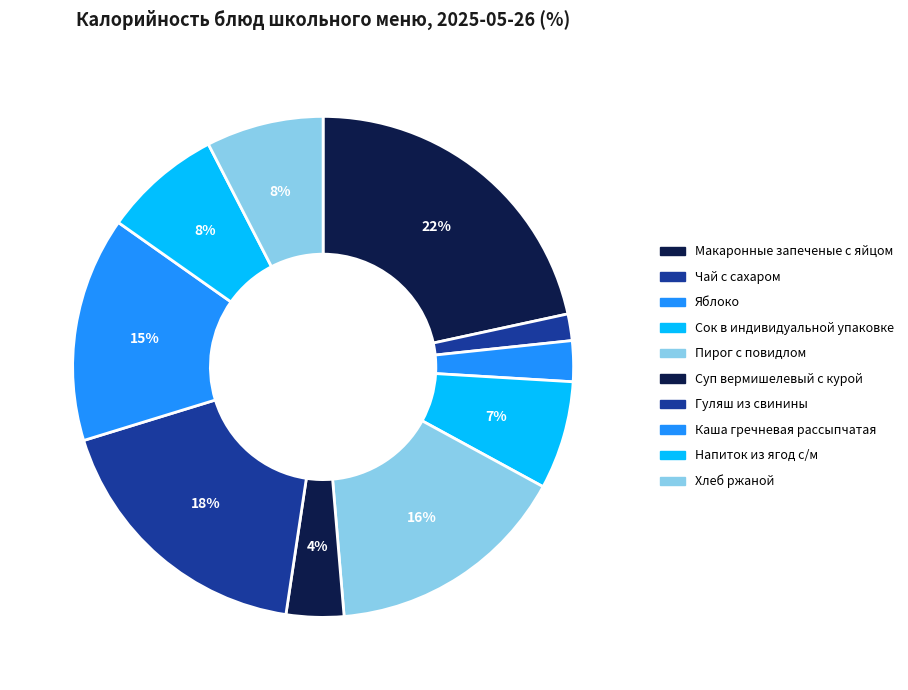

Is there any slice that represents more than half of the pie?

No